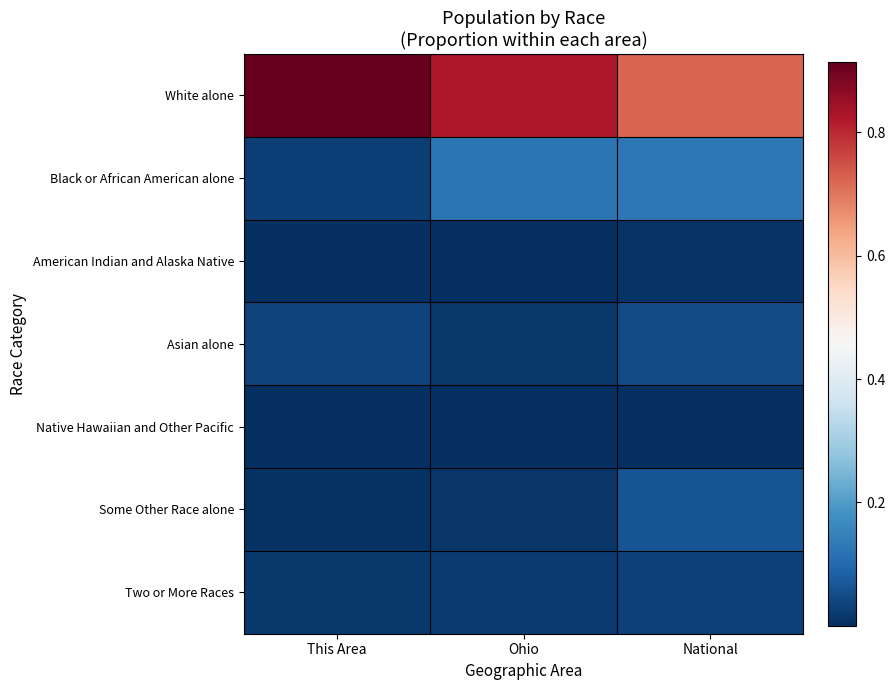

What is the maximum value shown in the chart?

0.9